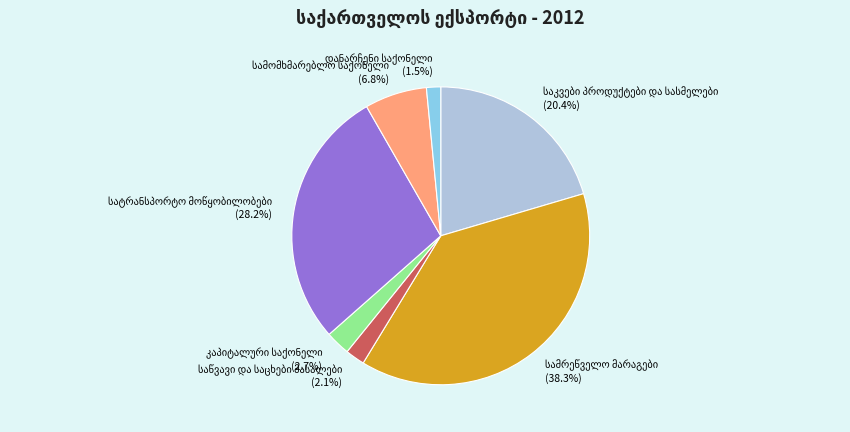

Is there any slice that represents more than half of the pie?

No